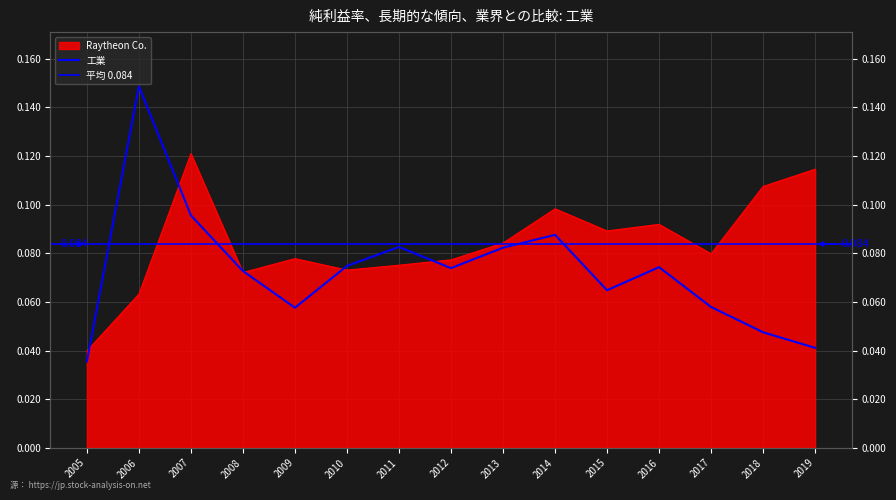

What is the sum of all Raytheon Co. values?

1.3